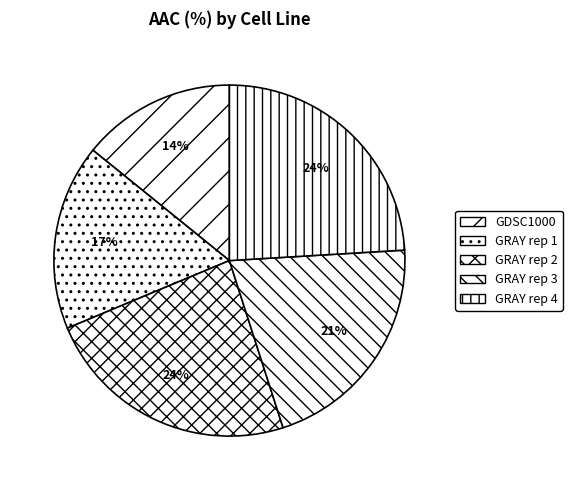

Which slice is the smallest?

GDSC1000